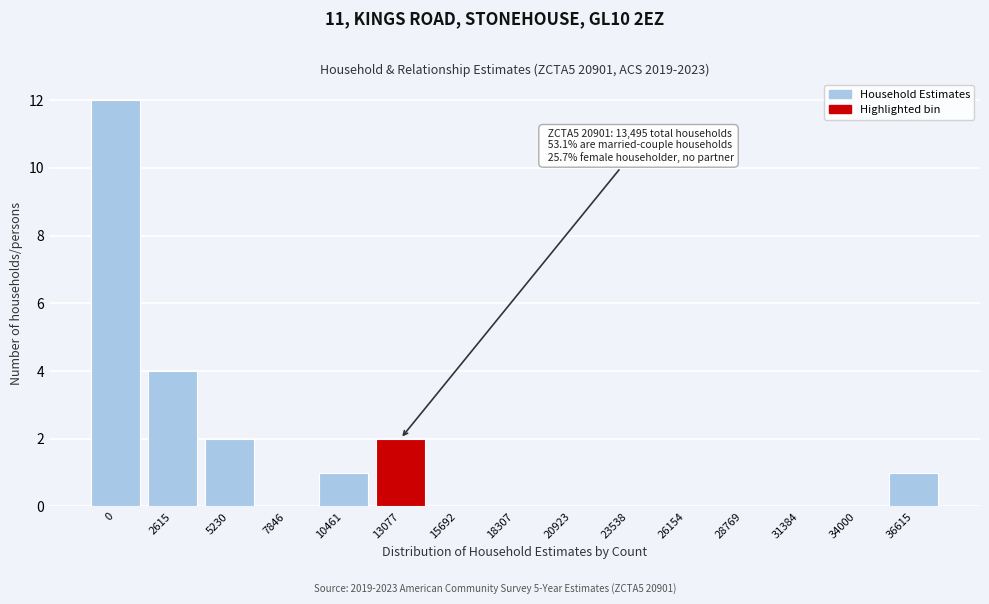

Reading left to right, transcribe all the data shown in this chart.

0=12	2615=4	5230=2	7846=0	10461=1	13077=2	15692=0	18307=0	20923=0	23538=0	26154=0	28769=0	31384=0	34000=0	36615=1